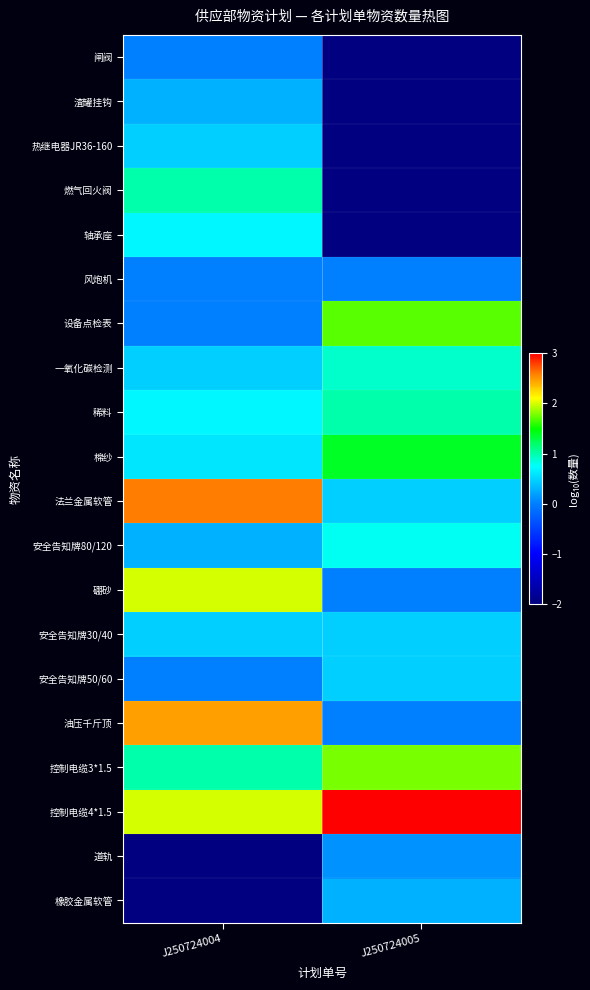

Rank the series by their maximum value, from highest to lowest.

控制电缆4*1.5, 法兰金属软管, 油压千斤顶, 硼砂, 设备点检表, 棉纱, 燃气回火阀, 稀料, 一氧化碳检测, 安全告知牌80/120, 轴承座, 热继电器JR36-160, 安全告知牌30/40, 安全告知牌50/60, 渣罐挂钩, 闸阀, 风炮机, 道轨, 橡胶金属软管, 控制电缆3*1.5